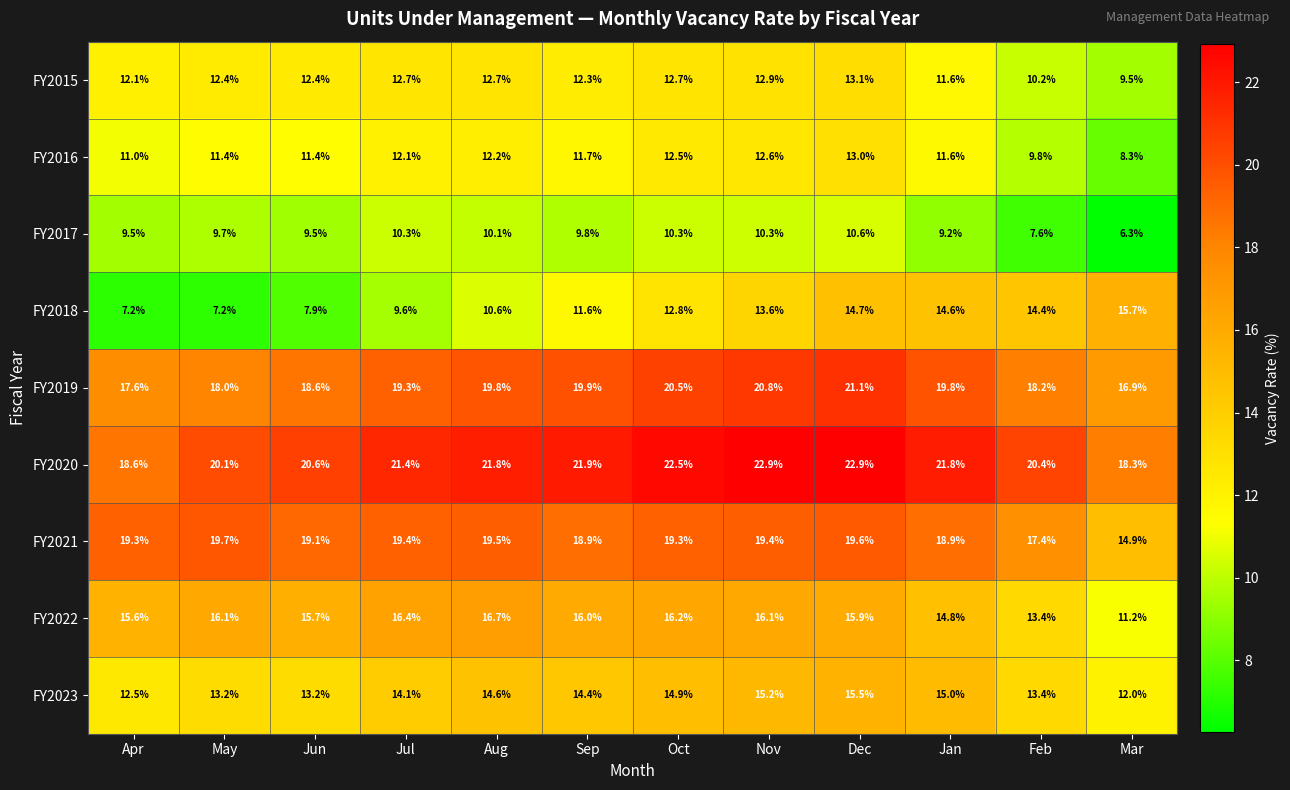

Which series has the largest total across all categories?

FY2020